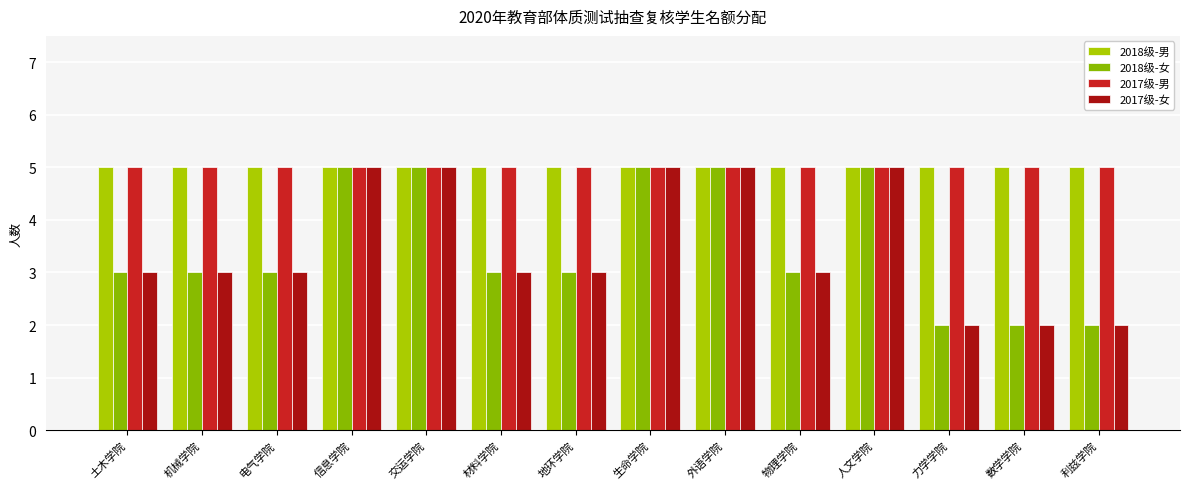

Rank the series by their maximum value, from highest to lowest.

2018级-男, 2018级-女, 2017级-男, 2017级-女